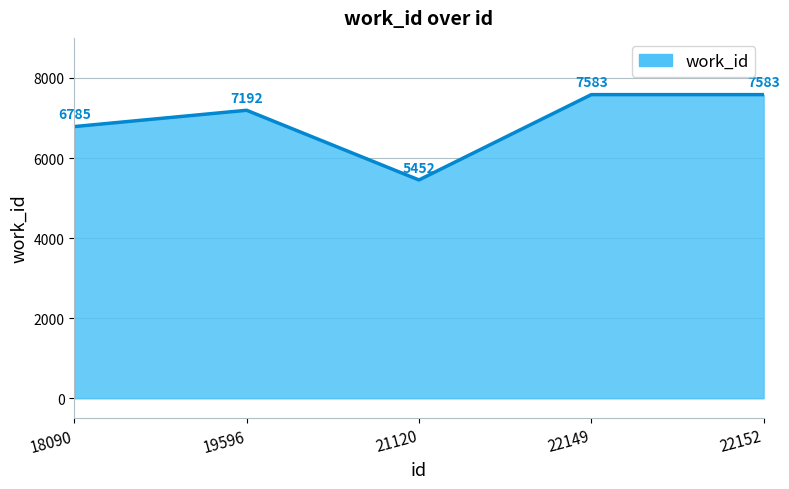

What is the change in value from 18090 to 21120?

-1333